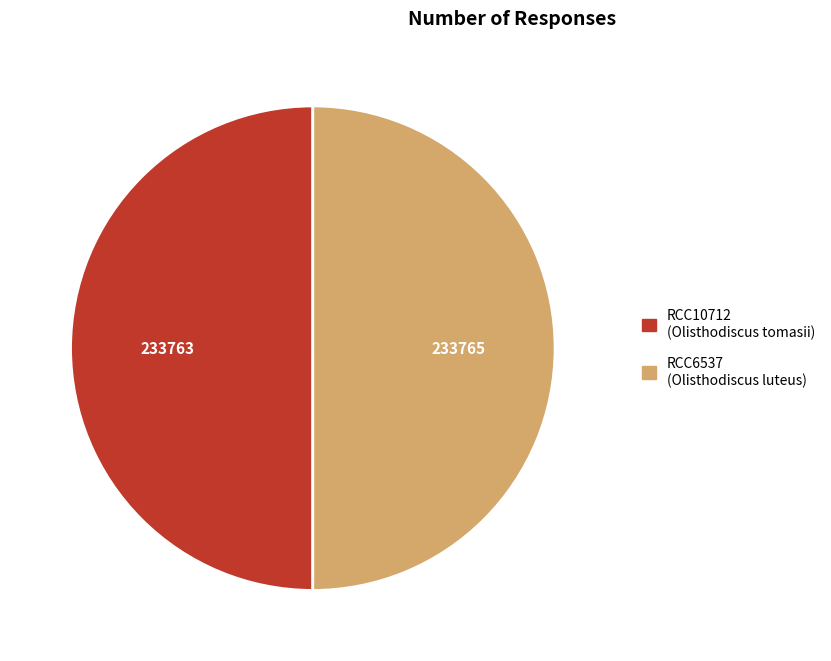

Combined, do RCC10712 and RCC6537 account for over 50%?

Yes